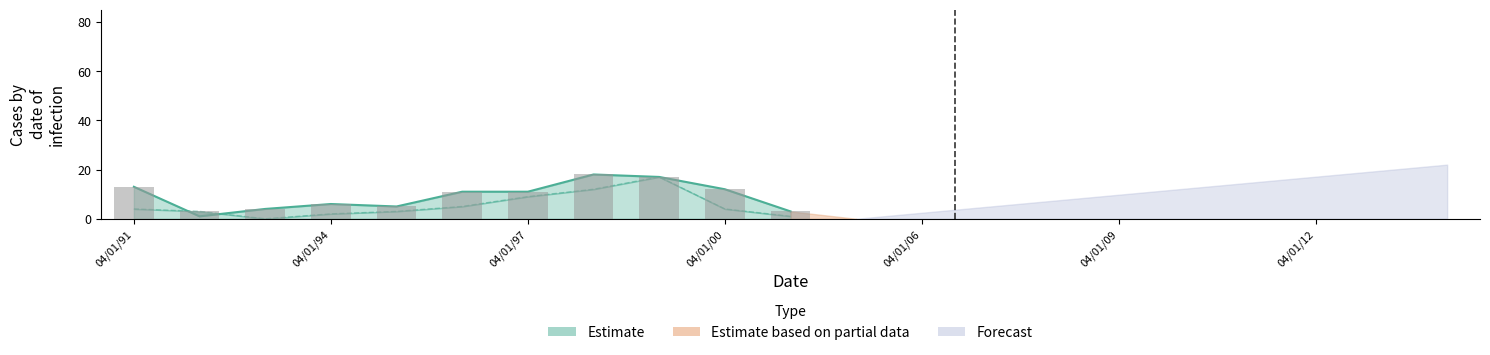

True or false: 21(R06) has a value of 2 at 04/01/94.

False